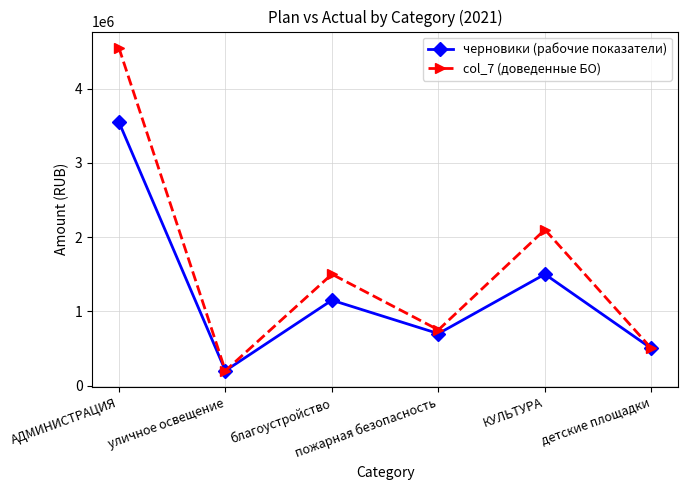

What is the difference between the second highest and second lowest values in the черновики (рабочие показатели) series?

1000000